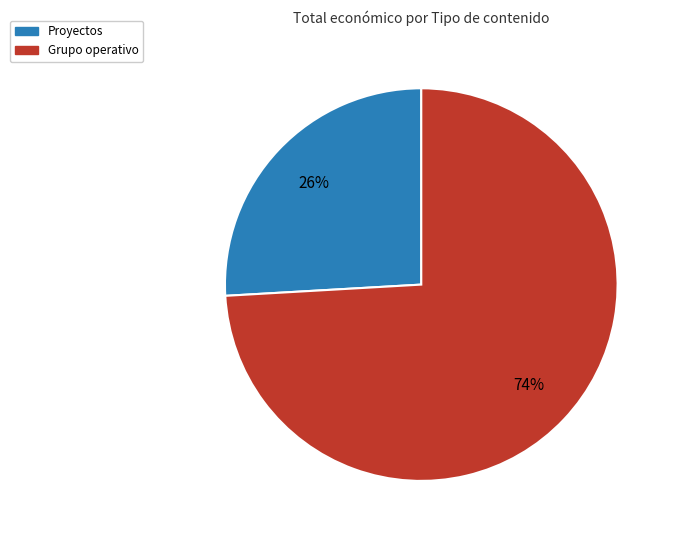

To the nearest percent, what is the difference between the largest and smallest slice percentages?

48%